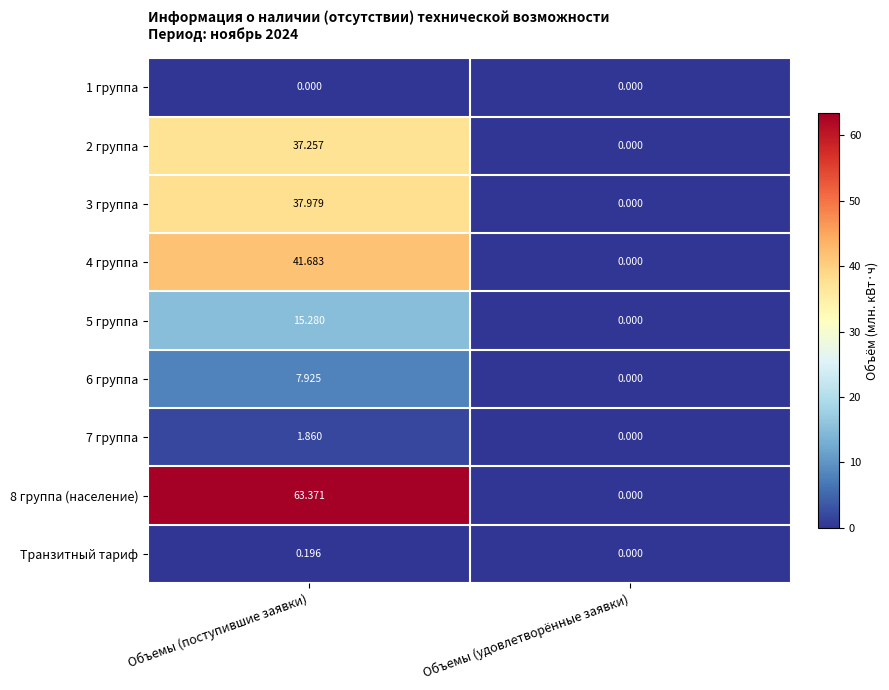

Which series has the widest spread of values?

8 группа (население)